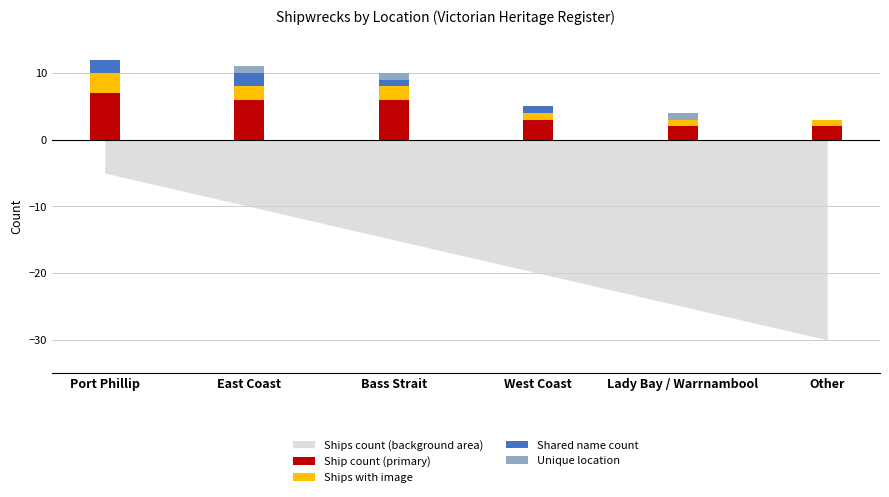

What position from the right is East Coast?

5